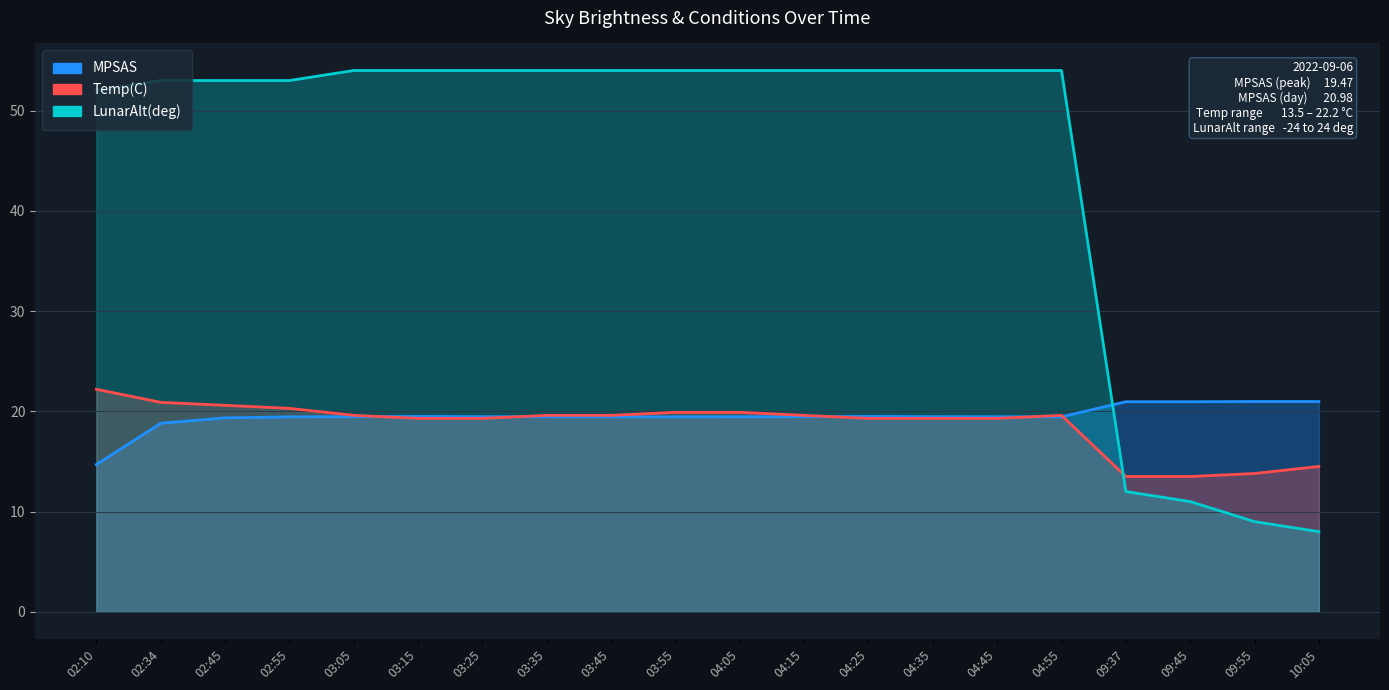

The value of Temp(C) at 02:34 is 34.1. True or false?

False